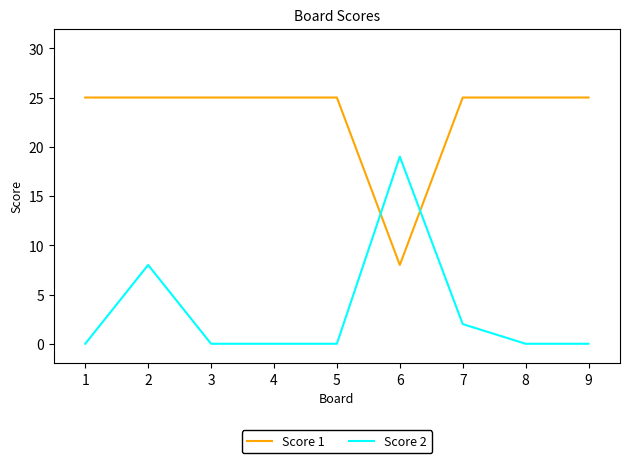

True or false: Score 2 has a value of -7 at 7.

False